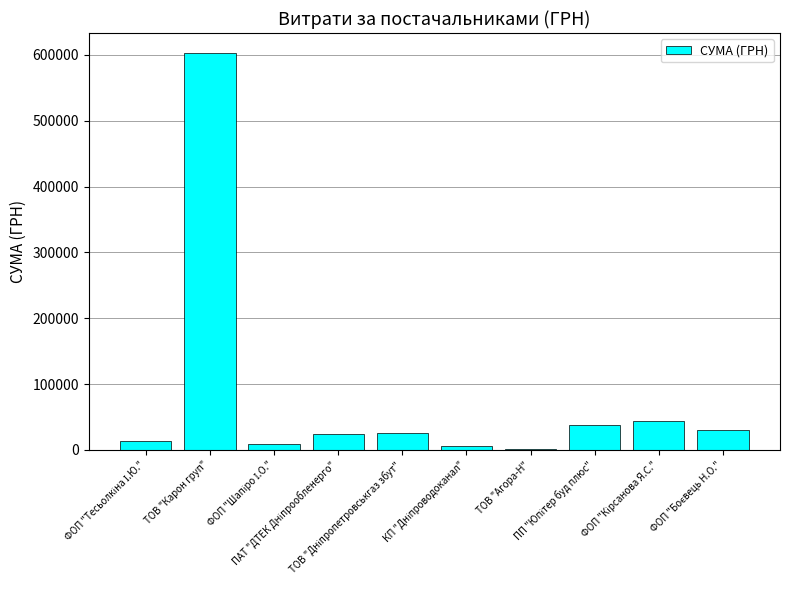

What is the sum of all values?

795664.4